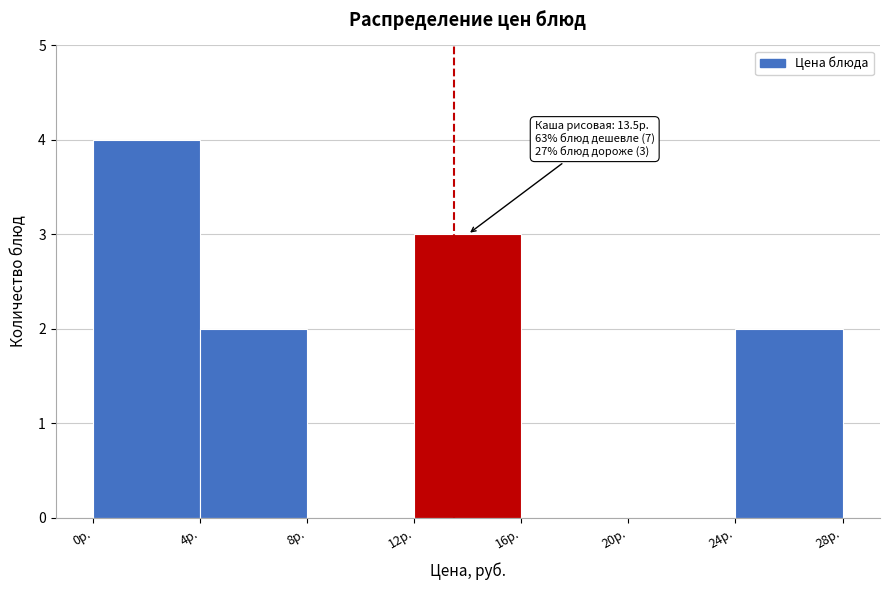

Over which range of the x-axis is the bar tallest?

0 to 4